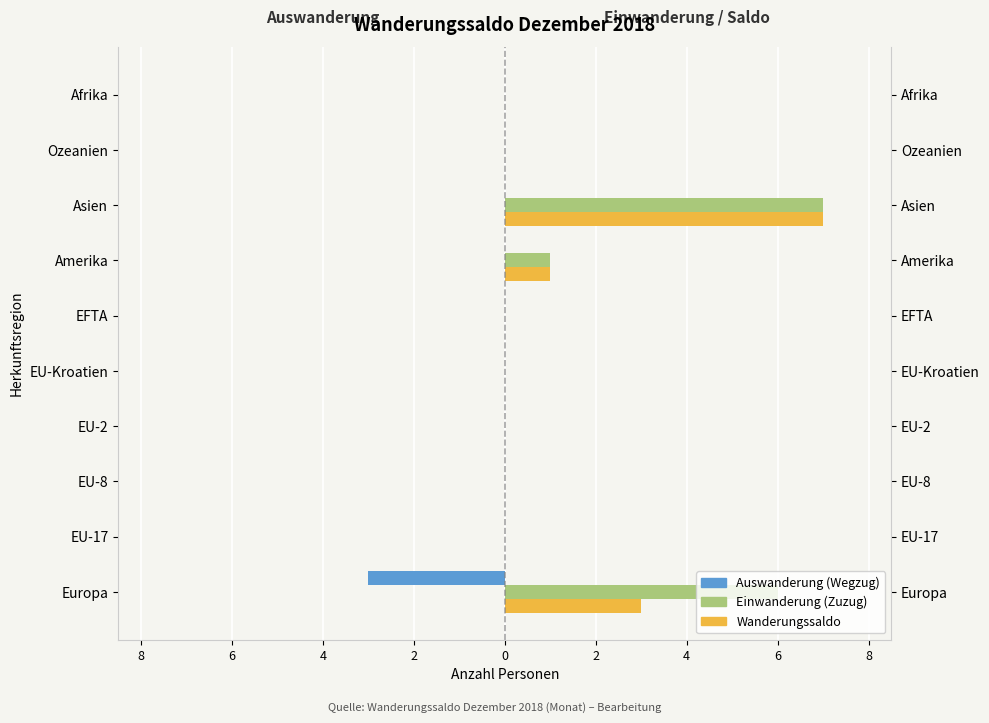

How many bars are there in each group?

3